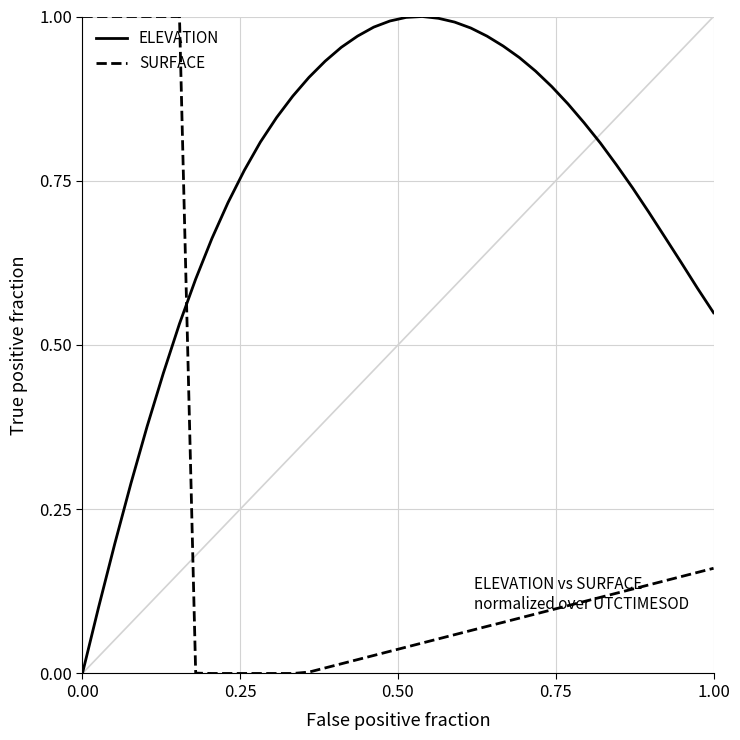

Rank the series by their average value, from highest to lowest.

ELEVATION, SURFACE